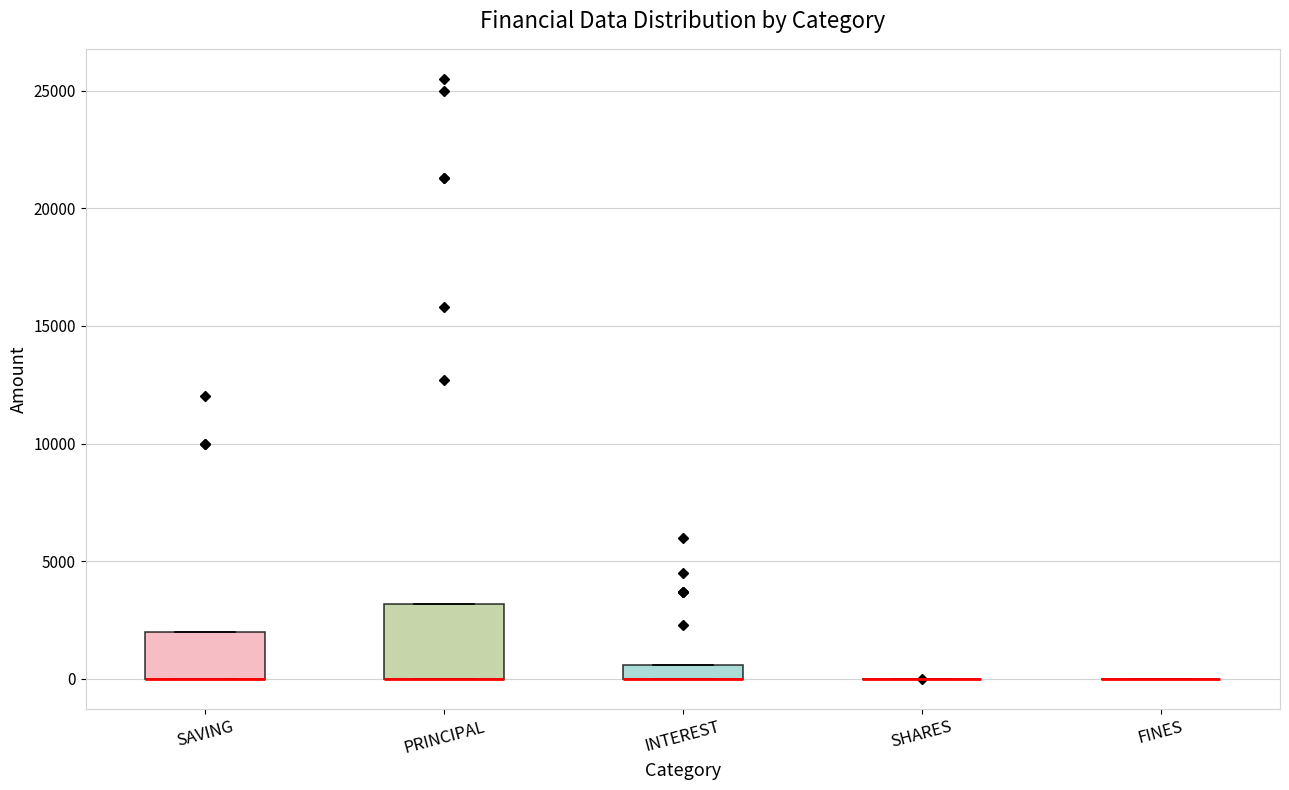

Which box is the tallest, from its lower edge to its upper edge?

PRINCIPAL